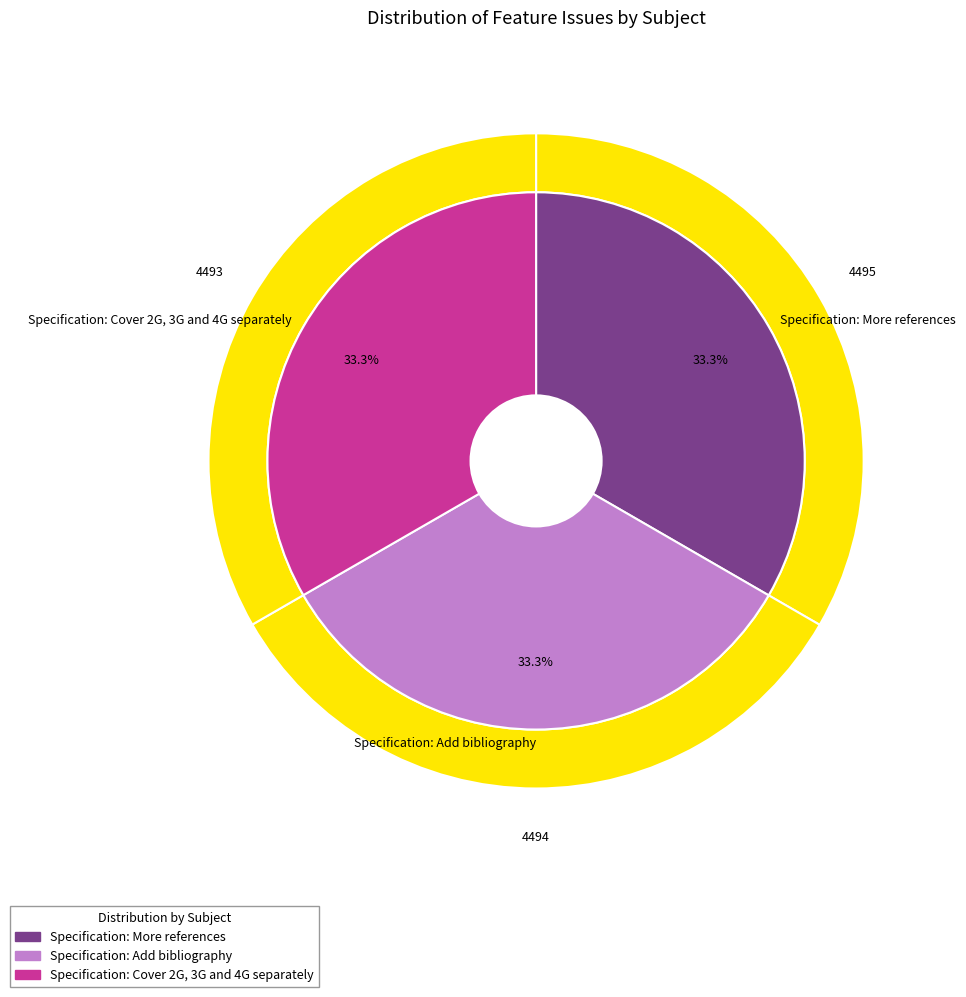

How many slices are in this pie chart?

3